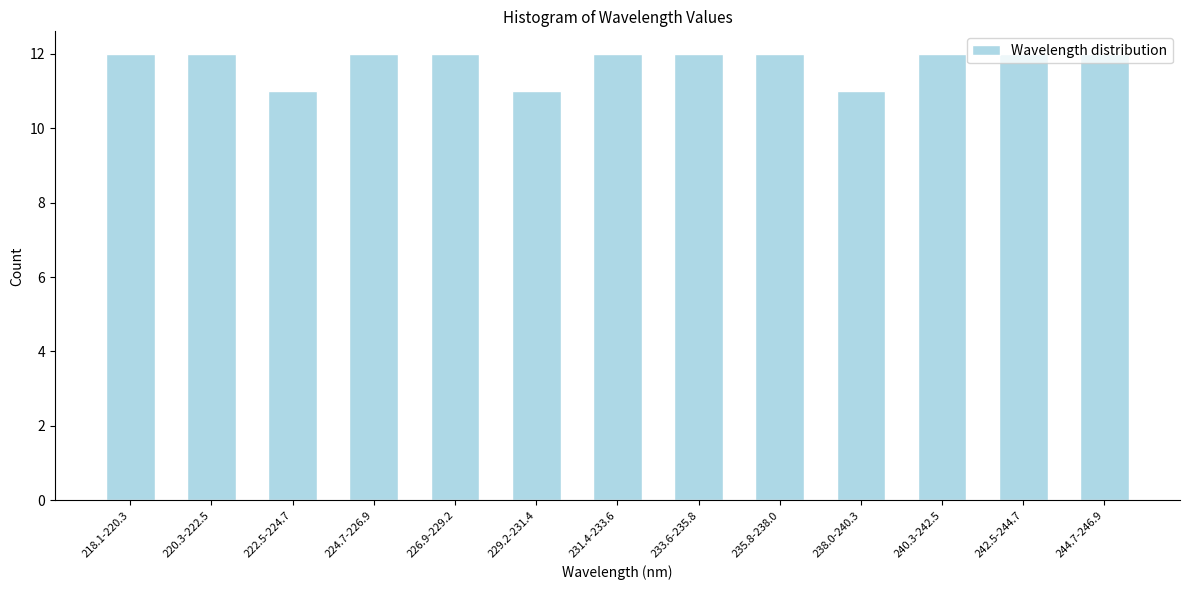

Is it true that the value at 238.0-240.3 is 11?

True